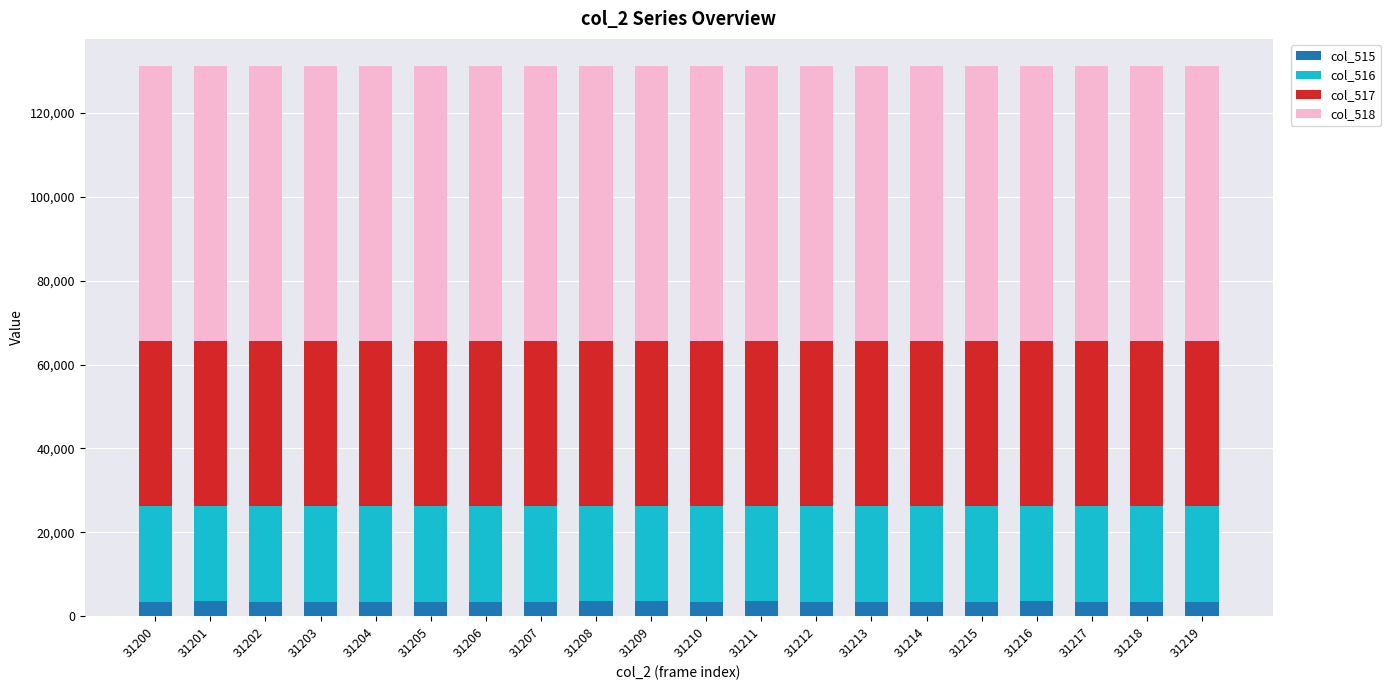

What is the sum of the col_515 values at 31208 and 31212?

7031